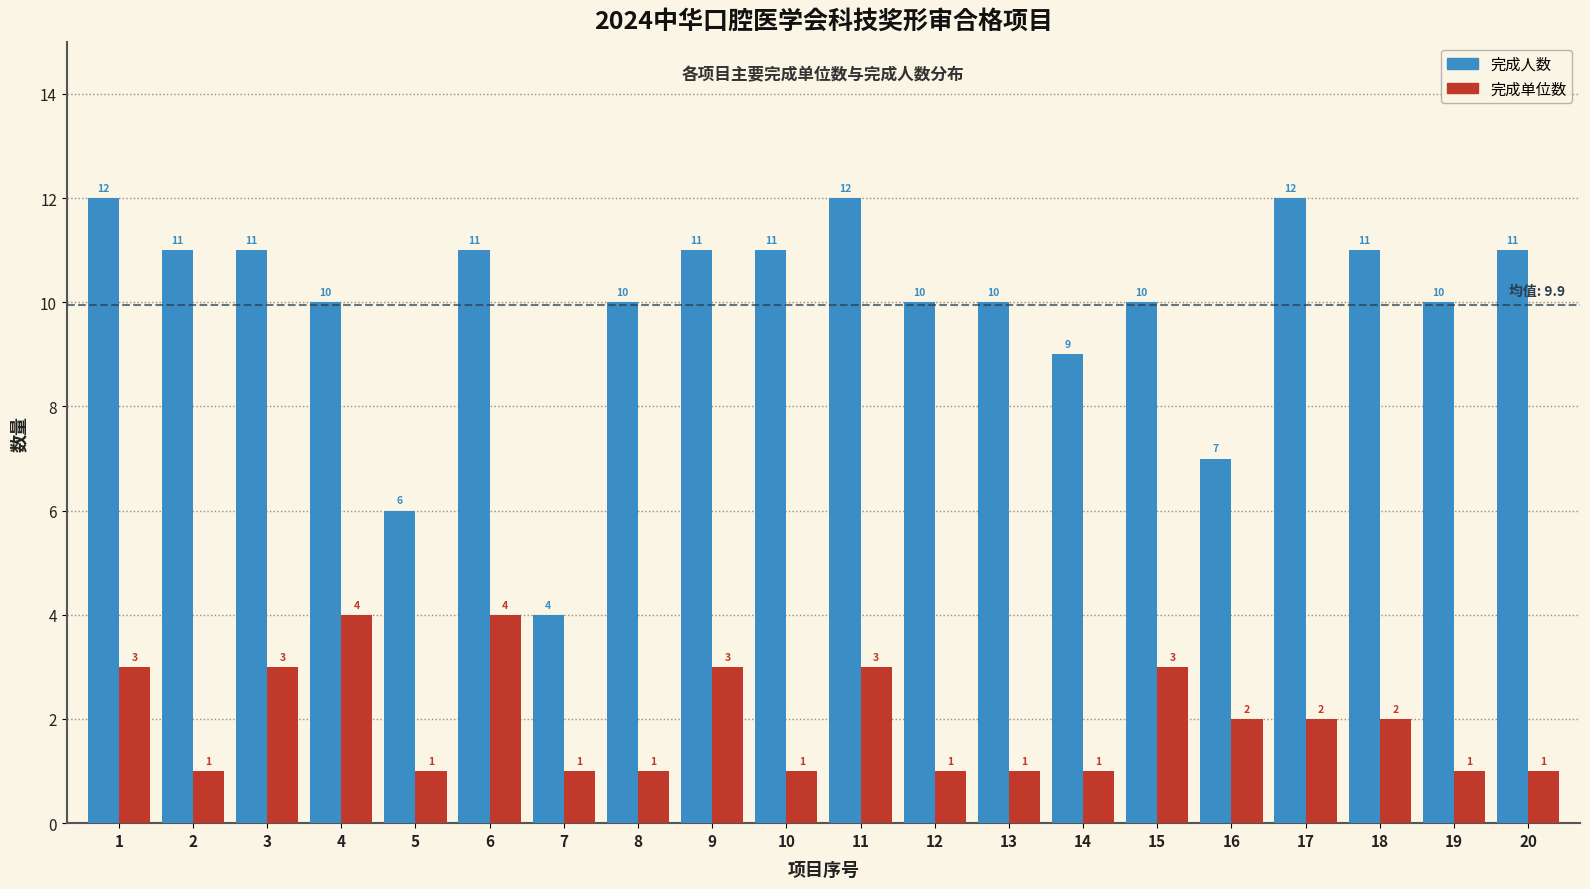

Reading left to right, transcribe all the data shown in this chart.

完成人数: 12	11	11	10	6	11	4	10	11	11	12	10	10	9	10	7	12	11	10	11
完成单位数: 3	1	3	4	1	4	1	1	3	1	3	1	1	1	3	2	2	2	1	1